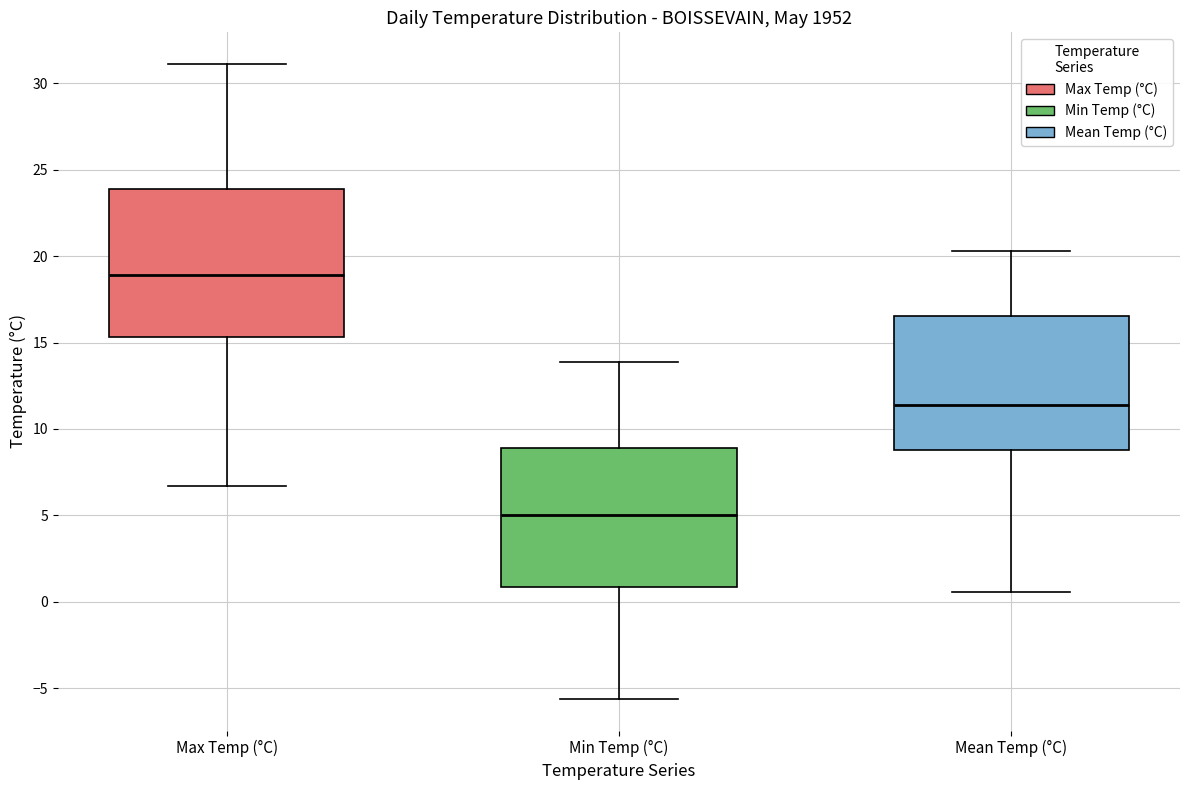

Reading left to right, read every box against the y-axis: the position of its median line, the range the box covers, and the ends of its whiskers. The values are not printed on the chart, so give them approximately, as read against the axis.

Max Temp (°C): median 19.0, box 15.5 to 24.0, whiskers 6.5 to 31.0
Min Temp (°C): median 5.0, box 1.0 to 9.0, whiskers -5.5 to 14.0
Mean Temp (°C): median 11.5, box 9.0 to 16.5, whiskers 0.5 to 20.5